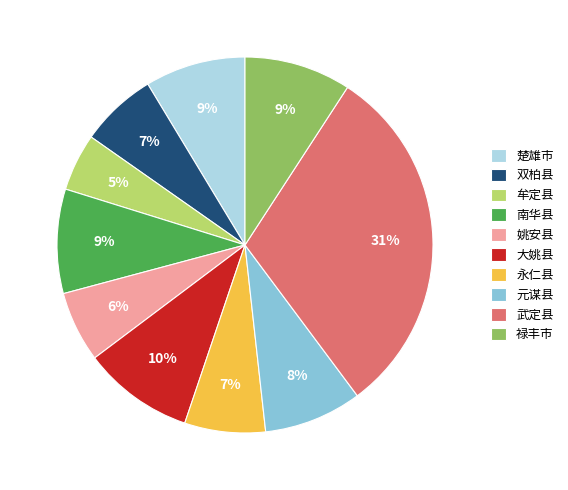

To the nearest percent, what portion does 元谋县 represent?

8%